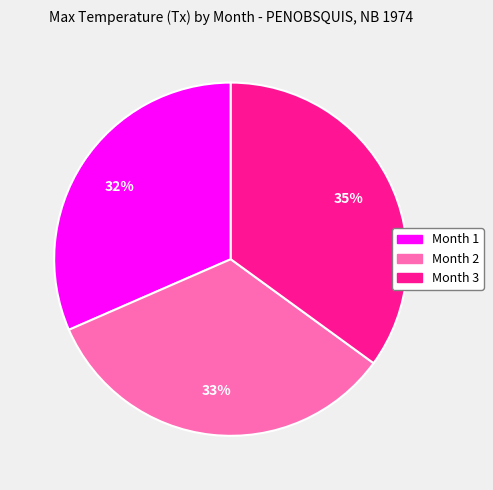

Is there a majority slice in this chart?

No